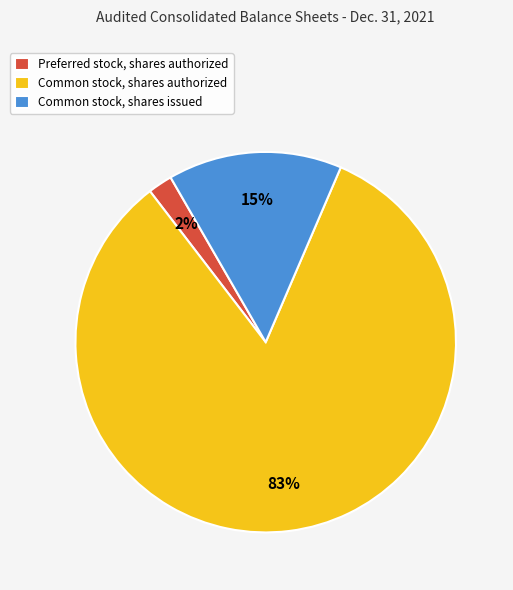

To the nearest percent, what is the average slice percentage?

33%